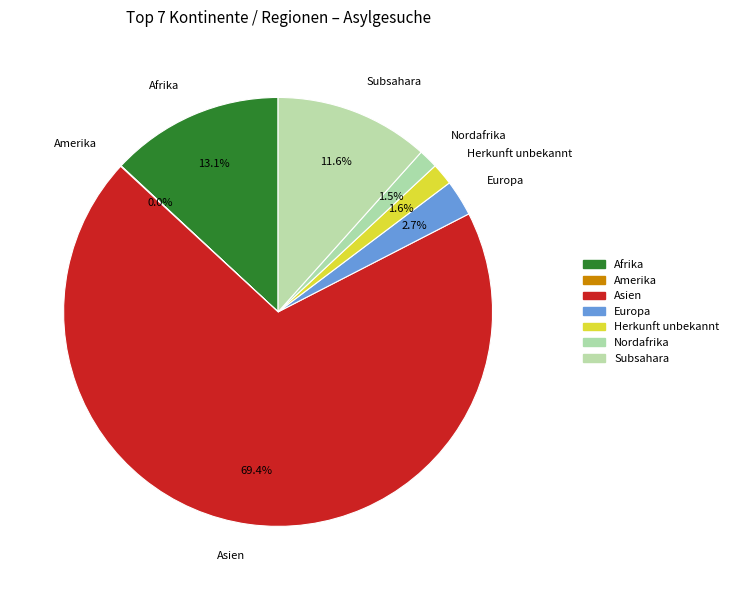

The Subsahara slice represents 12% of the pie. True or false?

True